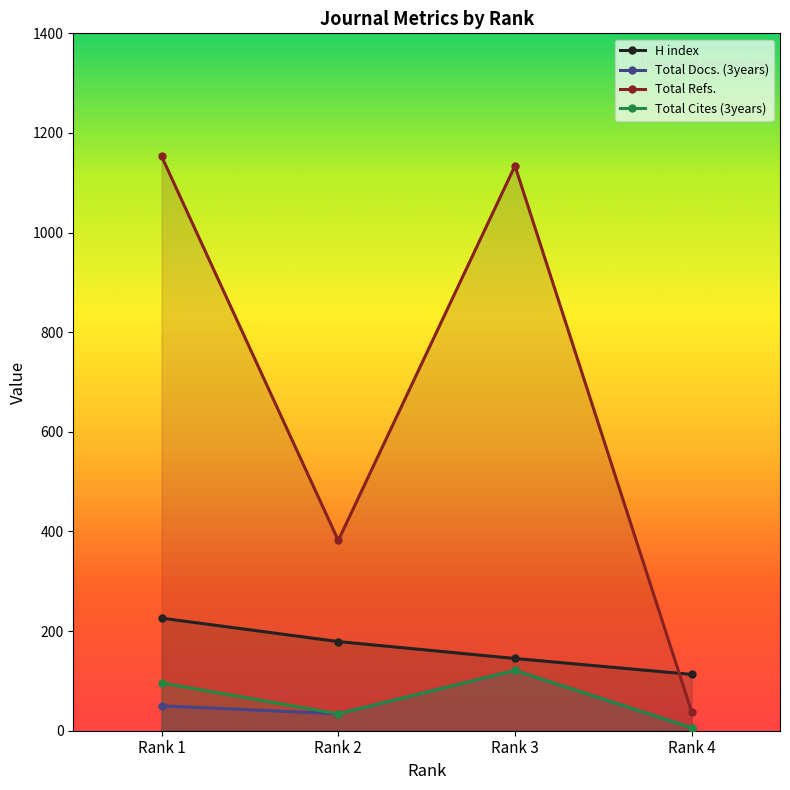

What are all the series names shown in the legend?

H index, Total Docs. (3years), Total Refs., Total Cites (3years)